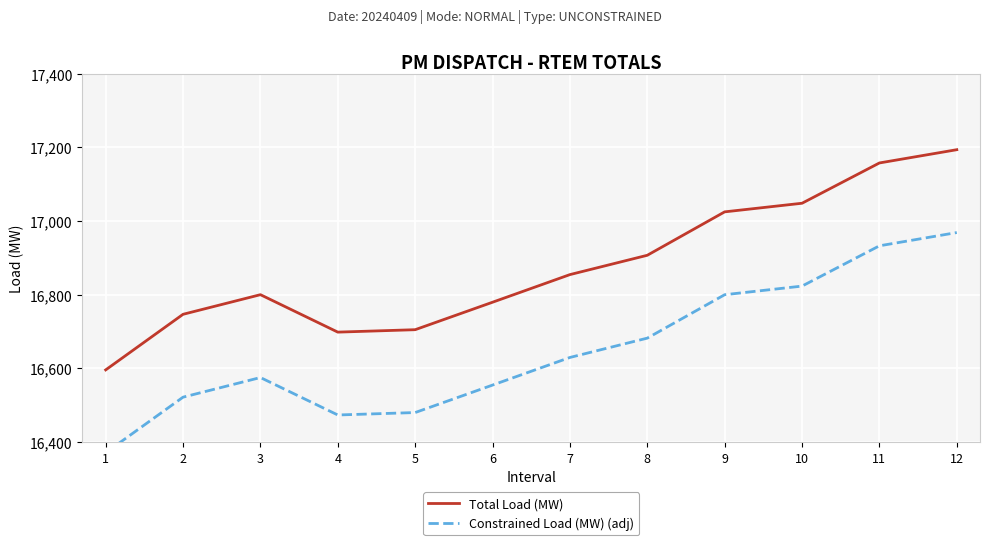

True or false: Constrained Load (MW) (adj) has a value of 16554.7 at 6.

True